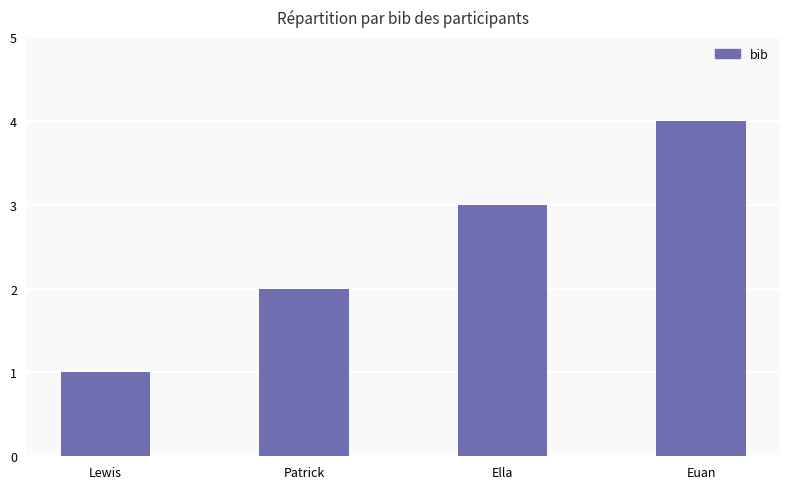

What is the change in value from Lewis to Patrick?

+1